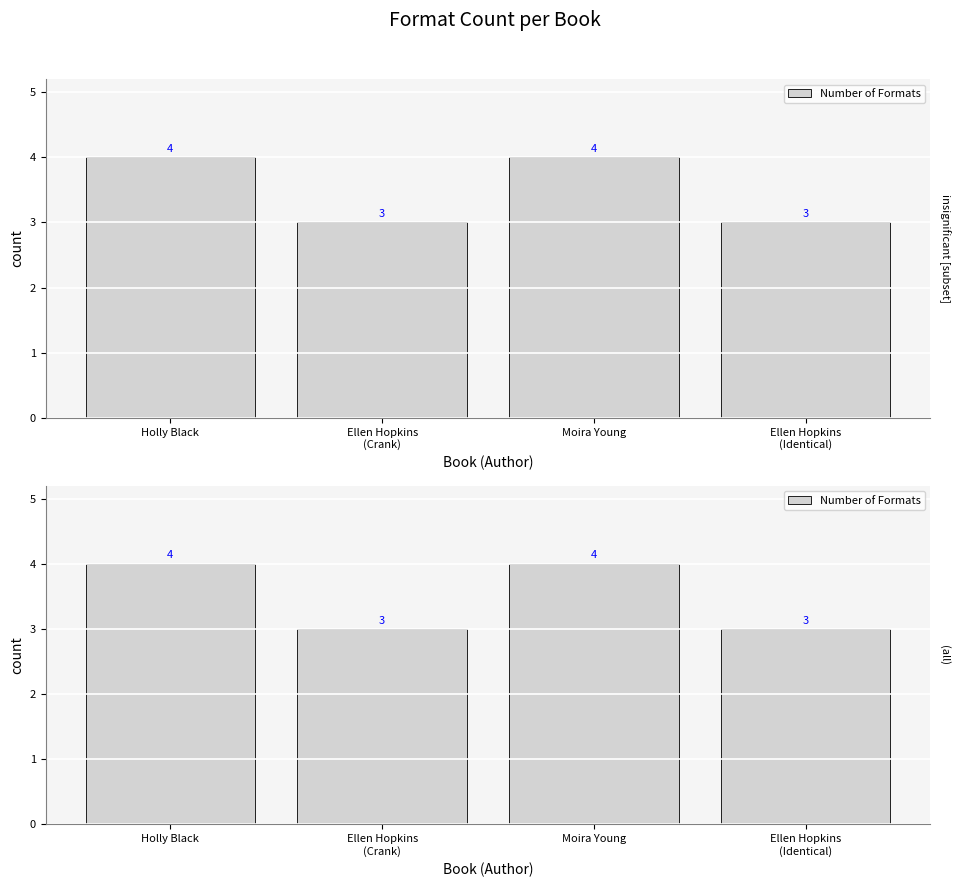

Does the chart contain any negative values?

No